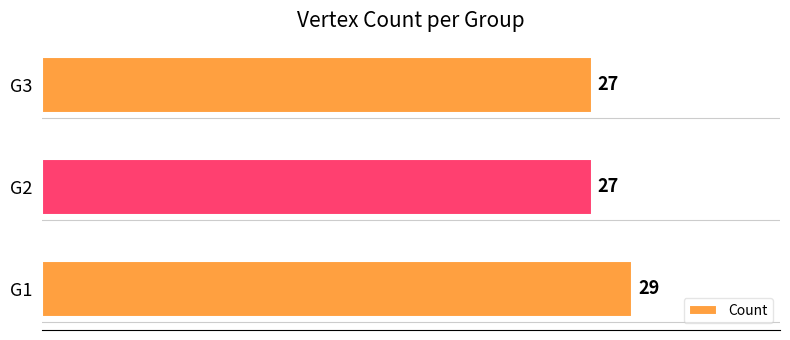

Are the bars grouped side by side (vs. stacked)?

No